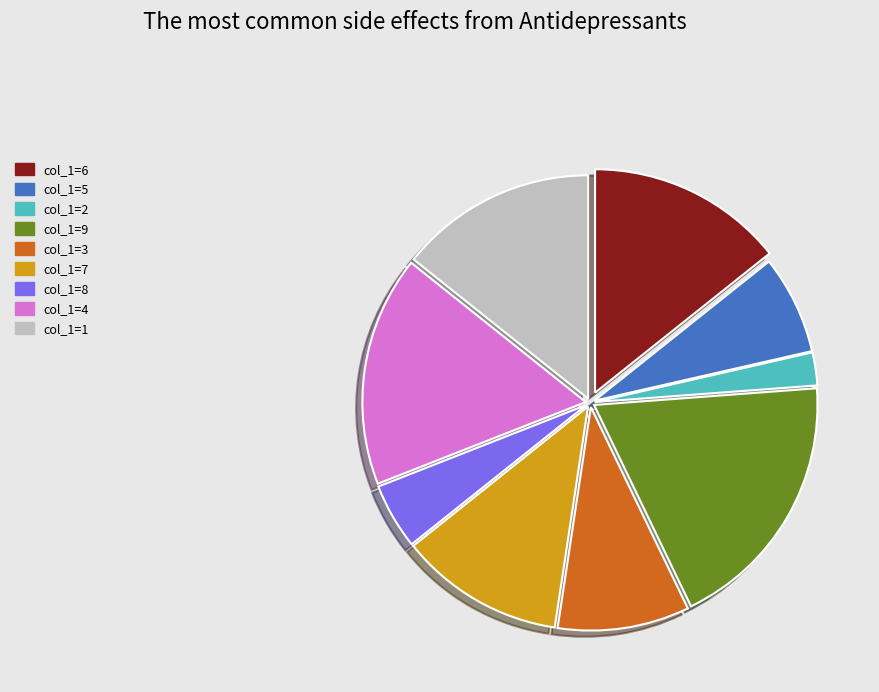

How many segments does this pie chart have?

9